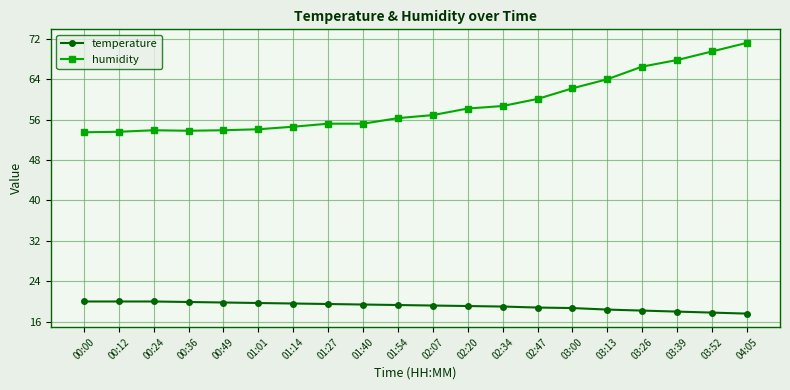

What is the label of the 18th point from the left?

03:39